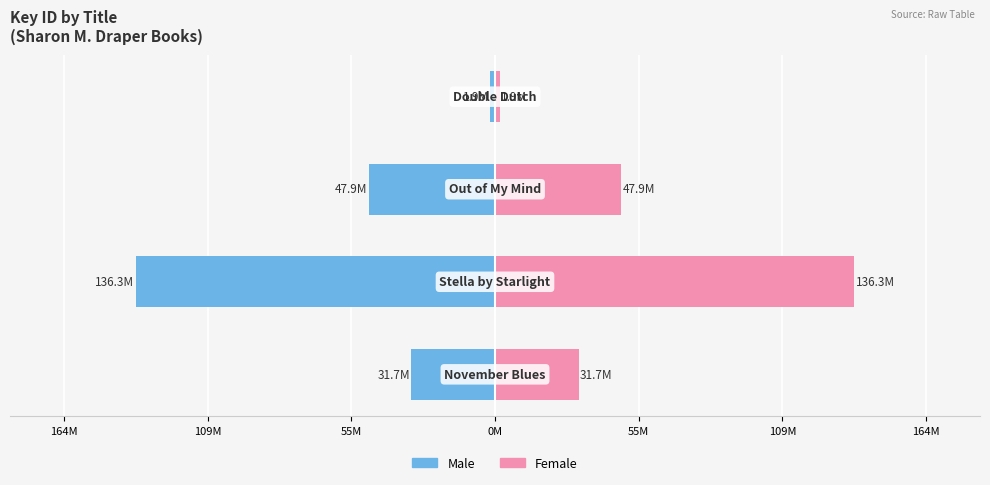

Reading left to right, transcribe all the data shown in this chart.

Male: 164M=-31.7	109M=-136.3	55M=-47.9	0M=-1.9
Female: 164M=31.7	109M=136.3	55M=47.9	0M=1.9